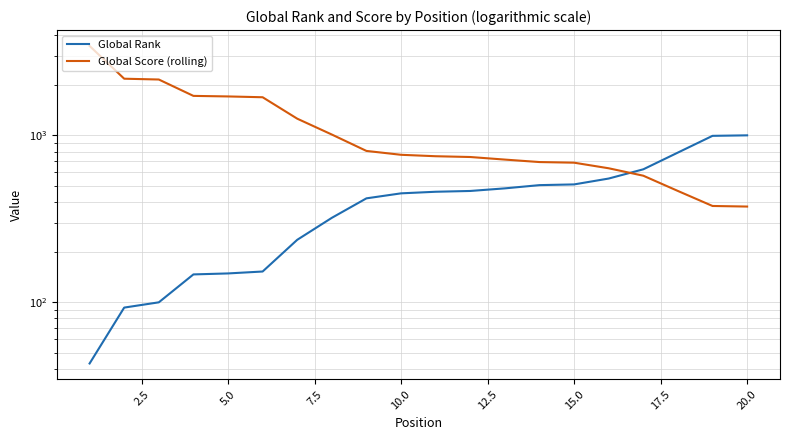

How many values in the Global Score (rolling) series are below 766?

10